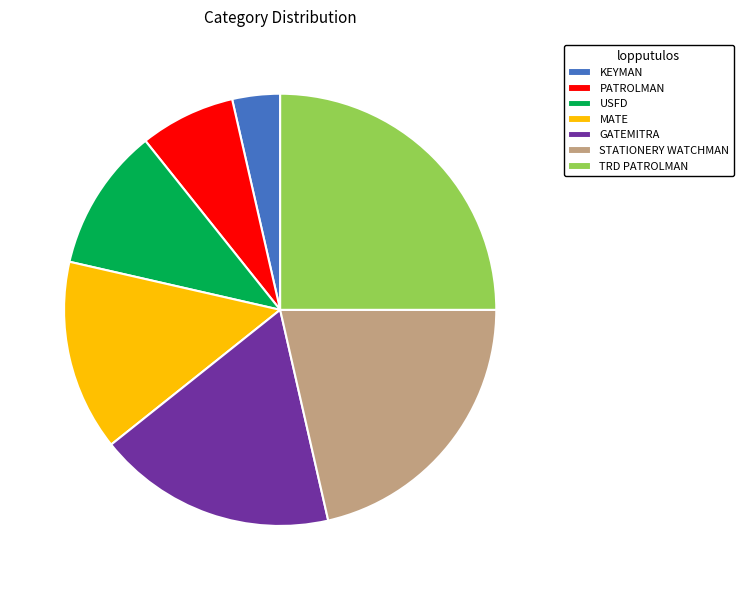

True or false: USFD accounts for 11% of the total.

True